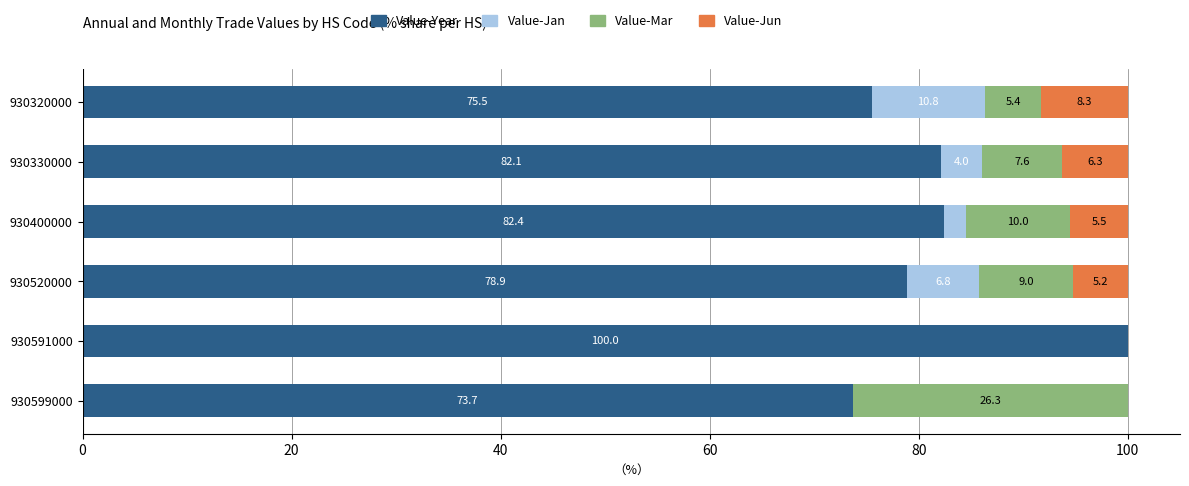

What is the total value across all series at 930320000?

100.0